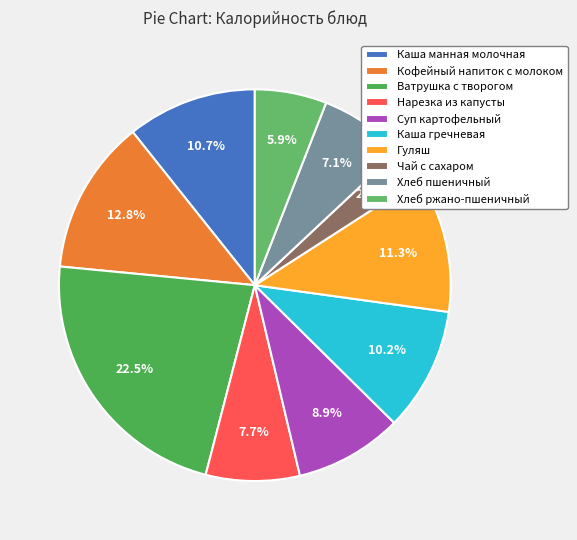

Is it true that Гуляш is 19% of the pie?

False